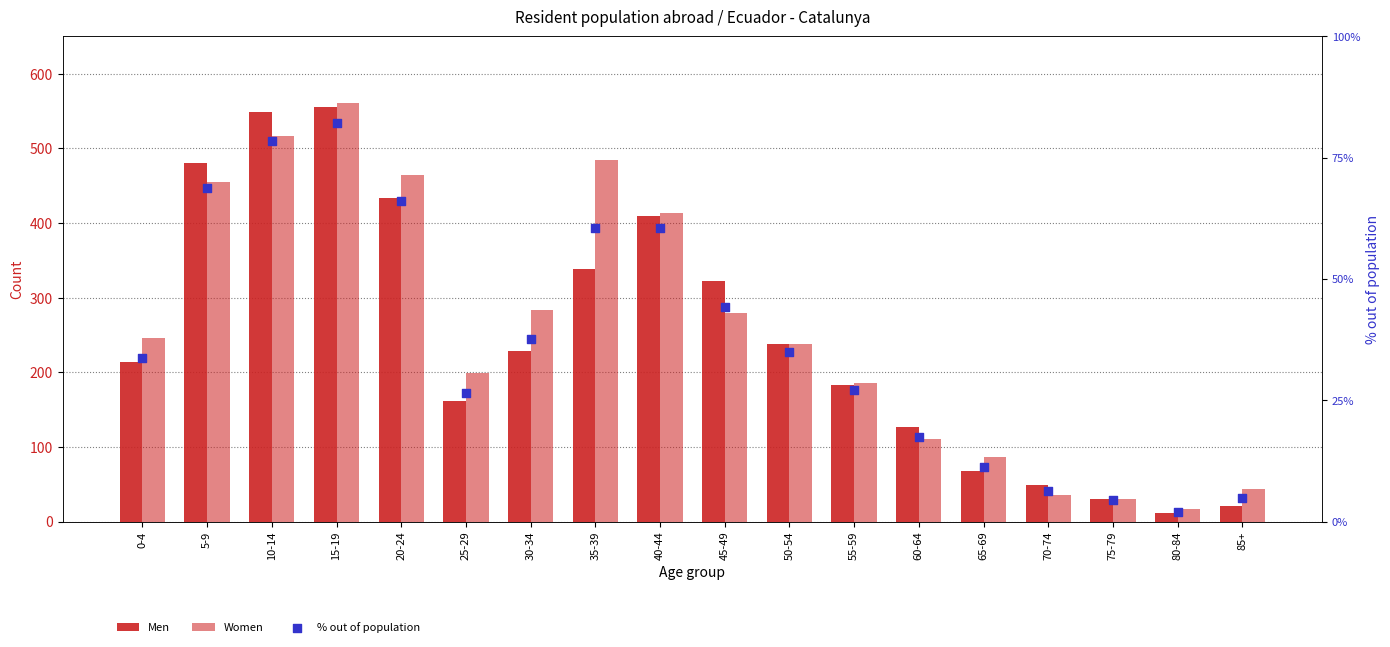

What are all the series names shown in the legend?

Men, Women, % out of population